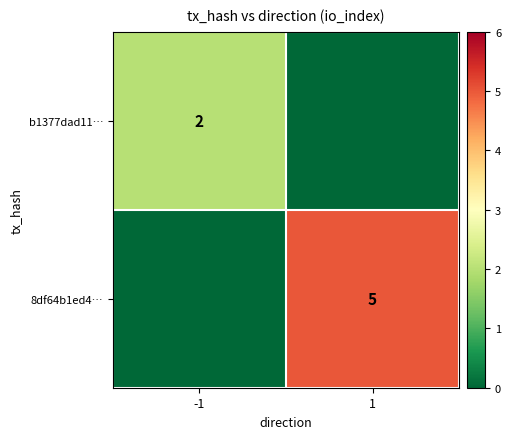

Is it true that 8df64b1ed4… equals 5 at 1?

True